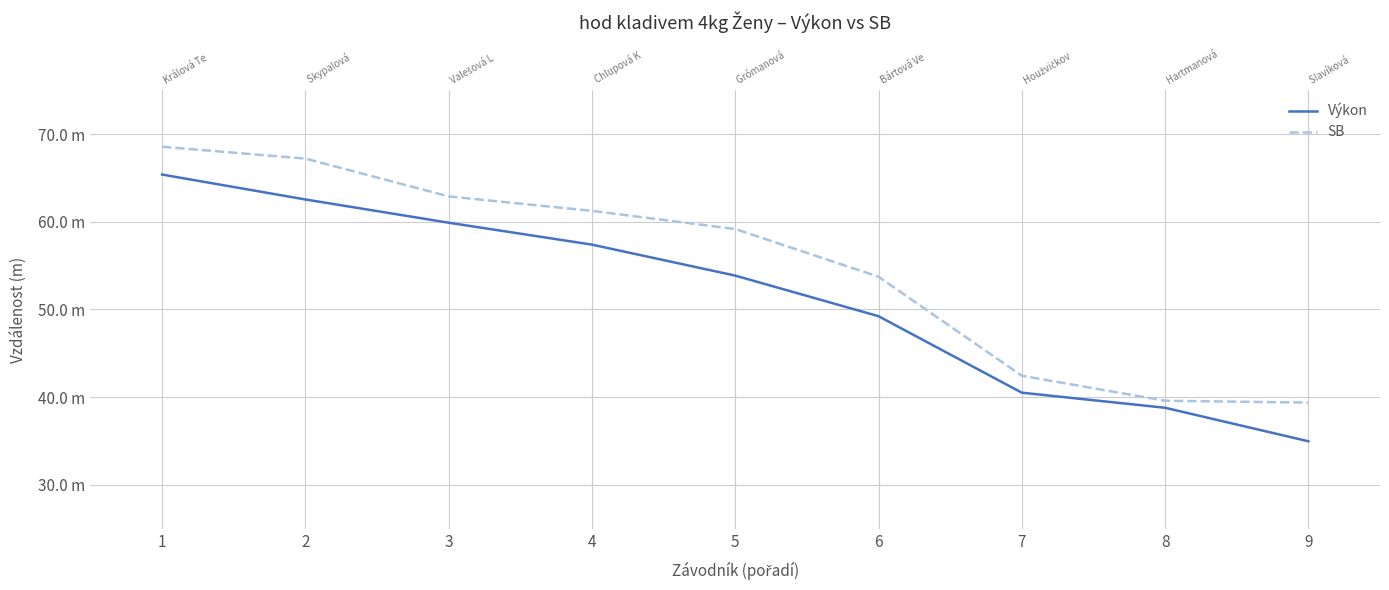

The value of Výkon at 5 is 53.9. True or false?

True